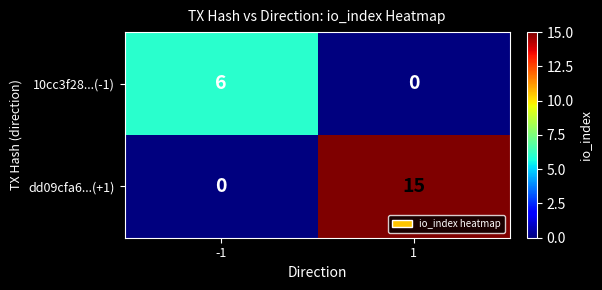

Reading left to right, transcribe all the data shown in this chart.

10cc3f28...(-1): -1=6	1=0
dd09cfa6...(+1): -1=0	1=15